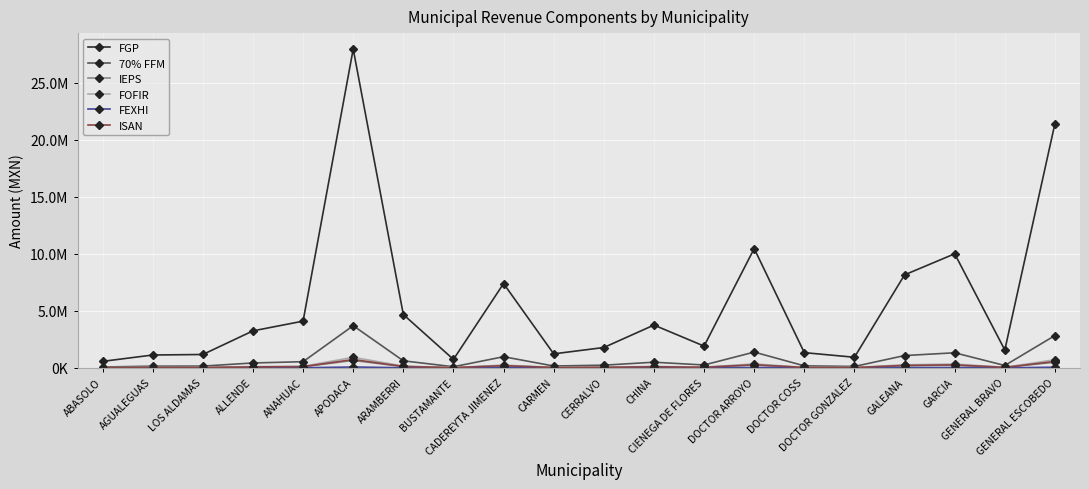

Does the chart have visible grid lines?

Yes